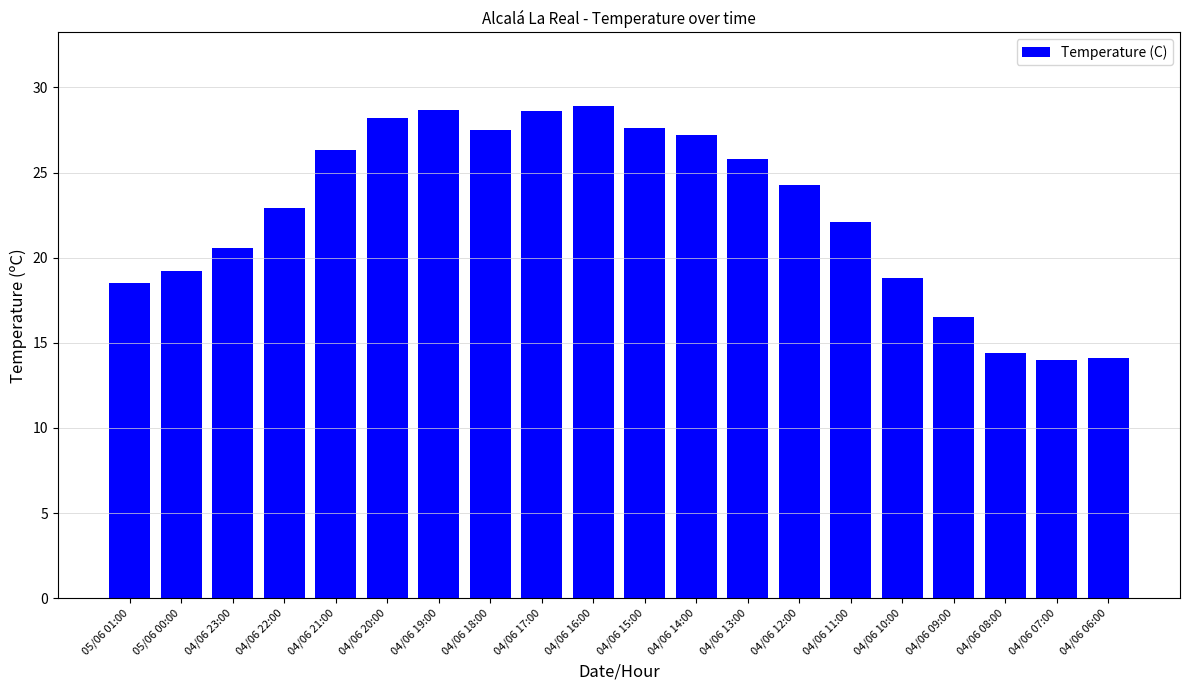

What value does the data have at 05/06 01:00?

18.5